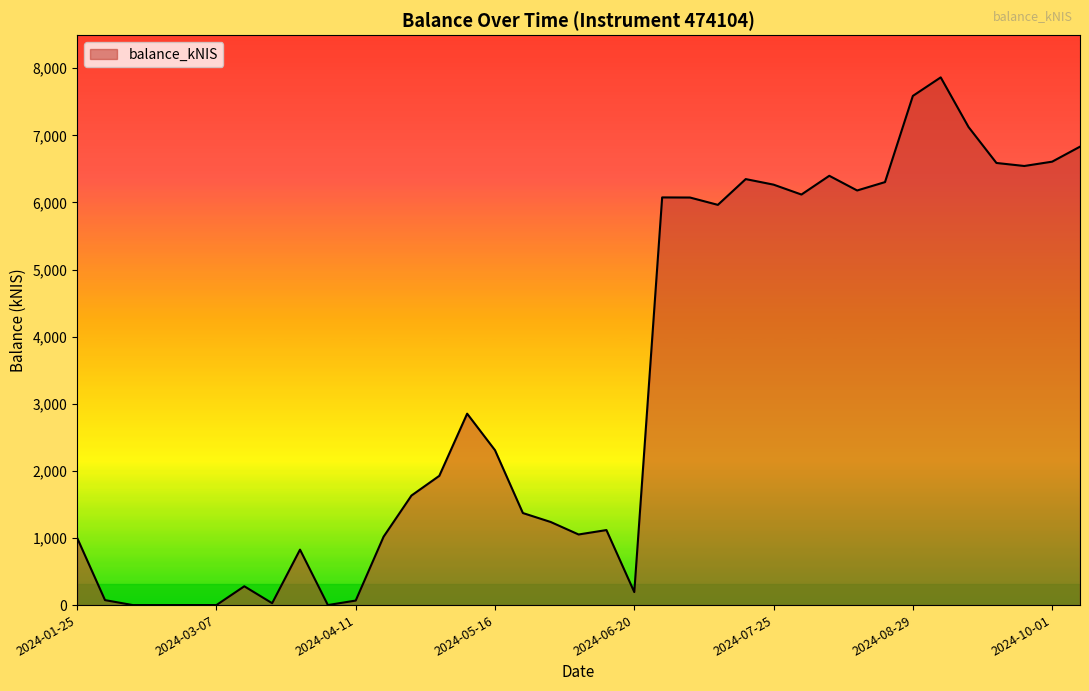

What is the difference between the maximum and minimum values?

7864.4